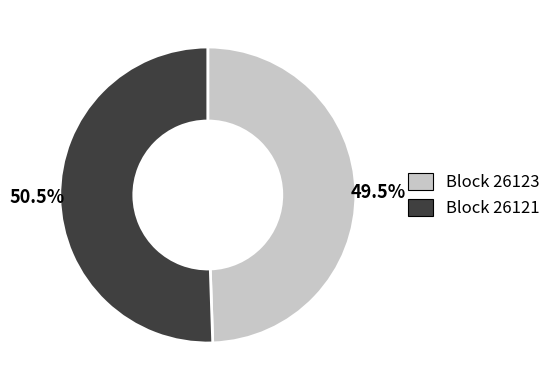

To the nearest percent, what is the average slice percentage?

50%